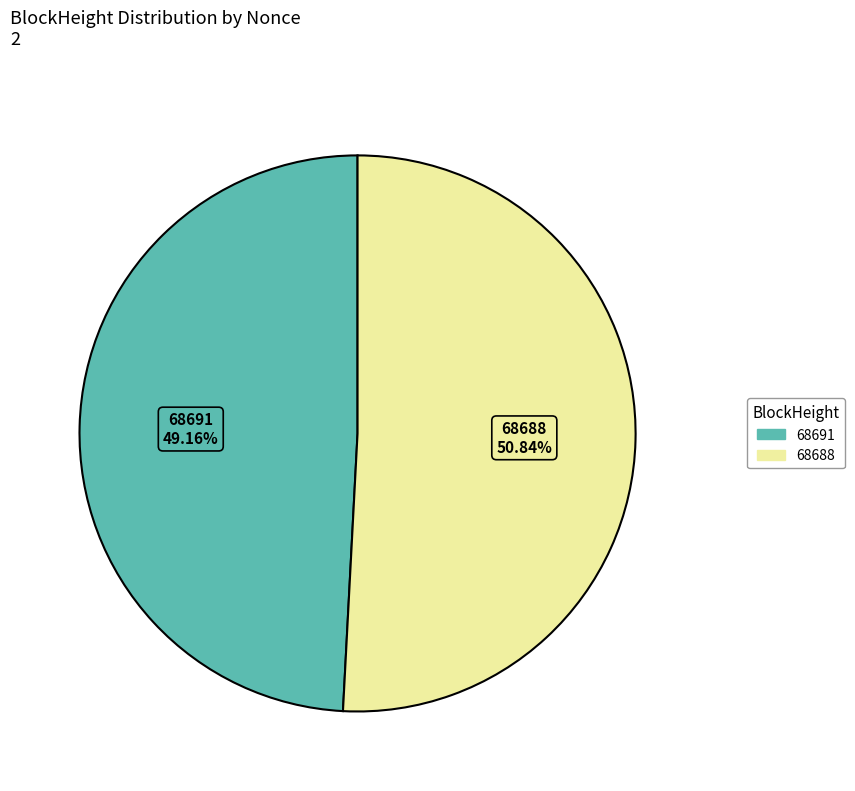

Do 68688 and 68691 together represent more than half of the pie?

Yes